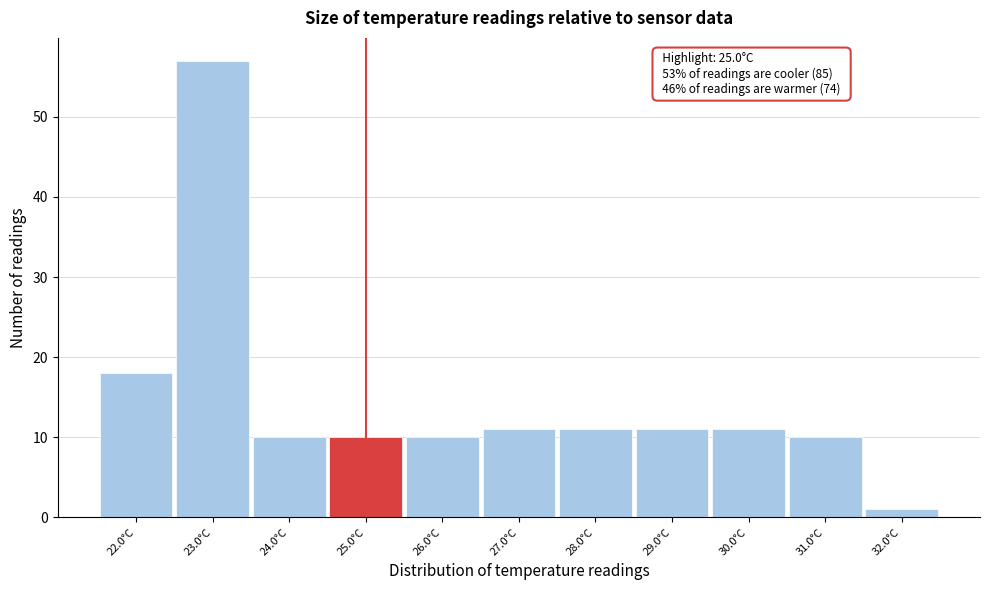

Reading left to right, what are all the values shown in this chart?

18	57	10	10	10	11	11	11	11	10	1